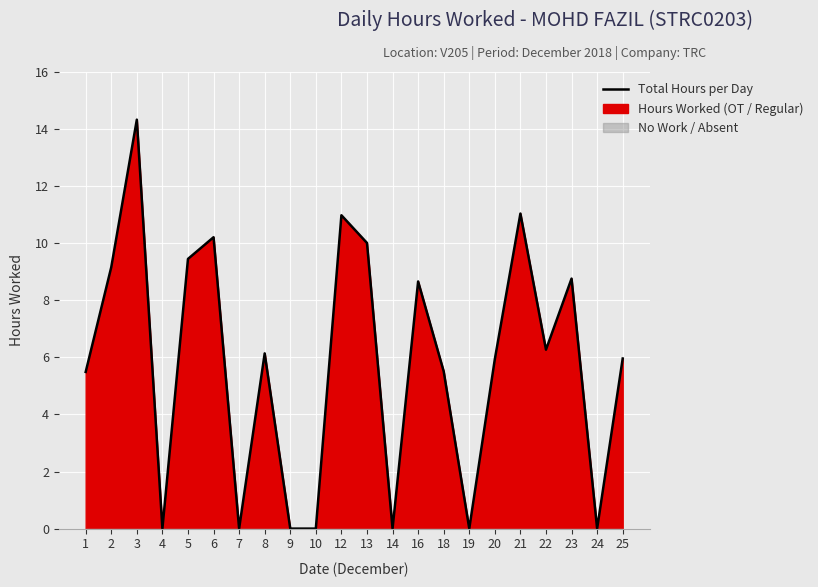

Reading right to left, extract all data points from this chart.

25=6.0	24=0.0	23=8.8	22=6.3	21=11.0	20=5.9	19=0.0	18=5.5	16=8.7	14=0.0	13=10.0	12=11.0	10=0.0	9=0.0	8=6.1	7=0.0	6=10.2	5=9.4	4=0.0	3=14.3	2=9.2	1=5.5